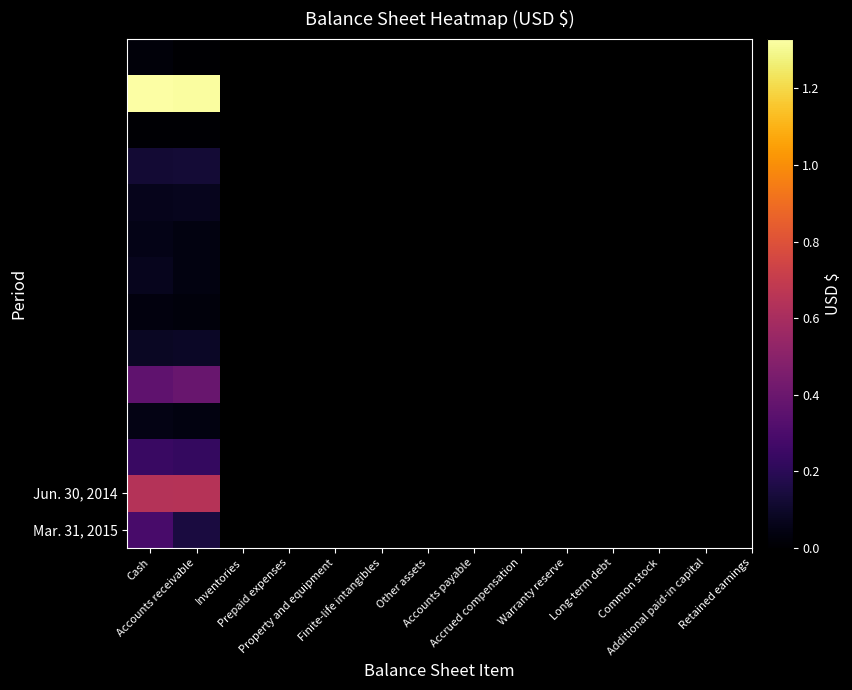

What is the greatest value displayed?

13295566